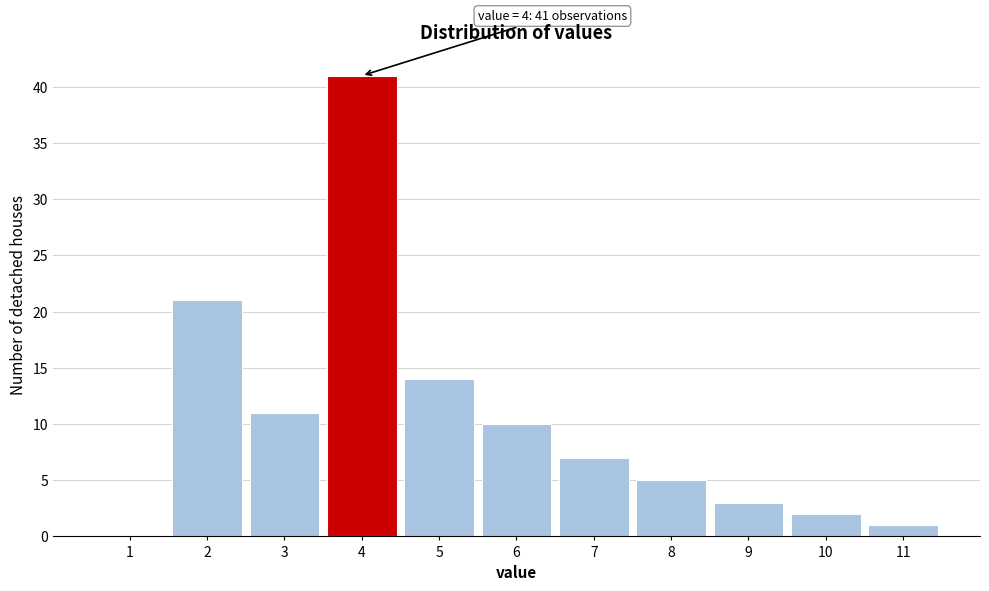

Which range on the x-axis has the tallest bar?

3.5 to 4.5